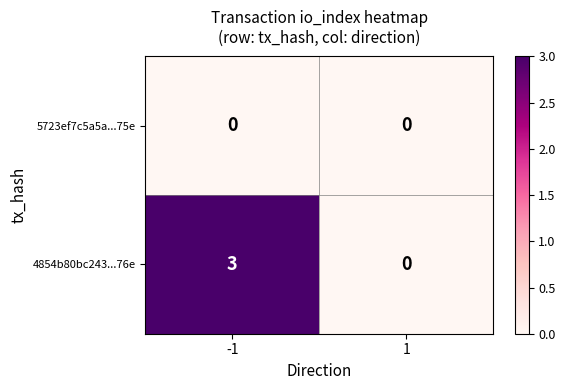

True or false: 4854b80bc243...76e has a value of 5 at -1.

False